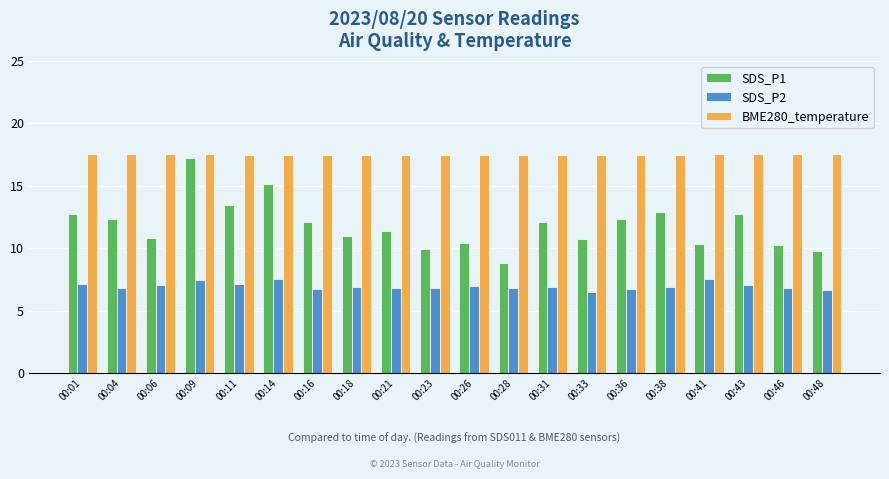

Between 00:11 and 00:14, which series saw the biggest shift?

SDS_P1